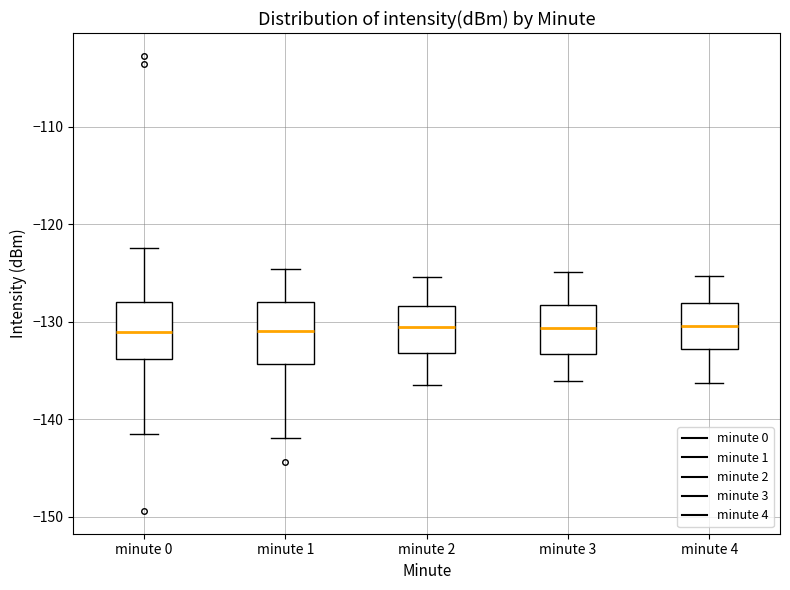

Reading left to right, read every box against the y-axis: the position of its median line, the range the box covers, and the ends of its whiskers. The values are not printed on the chart, so give them approximately, as read against the axis.

minute 0: median -131, box -134 to -128, whiskers -142 to -122
minute 1: median -131, box -134 to -128, whiskers -142 to -125
minute 2: median -130, box -133 to -128, whiskers -136 to -125
minute 3: median -131, box -133 to -128, whiskers -136 to -125
minute 4: median -130, box -133 to -128, whiskers -136 to -125